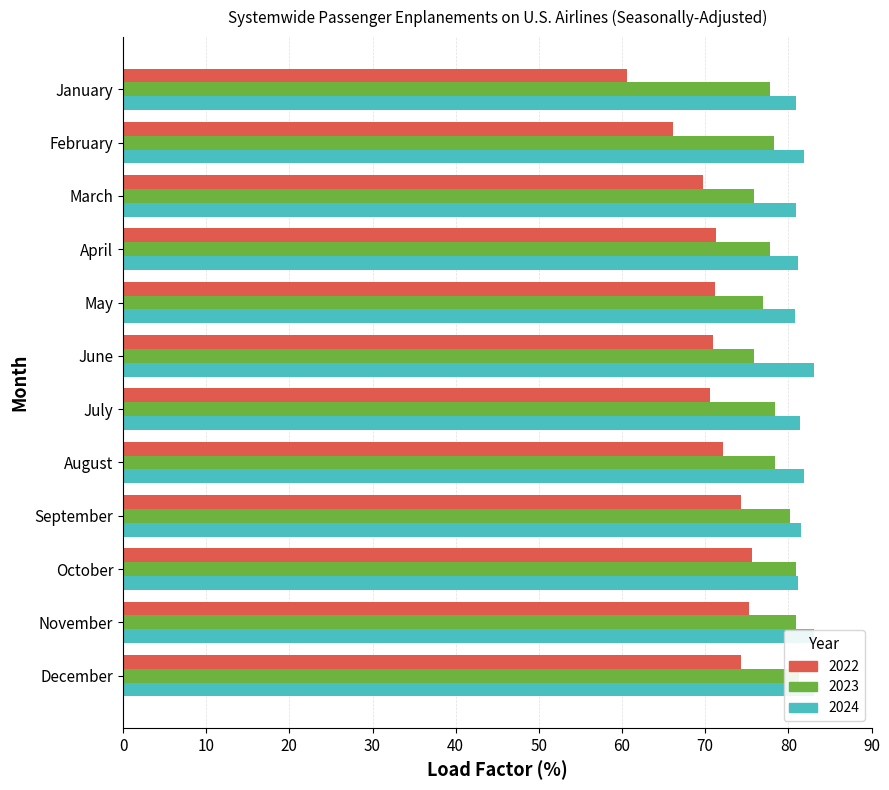

List the series in order of their peak value, highest first.

2024, 2023, 2022